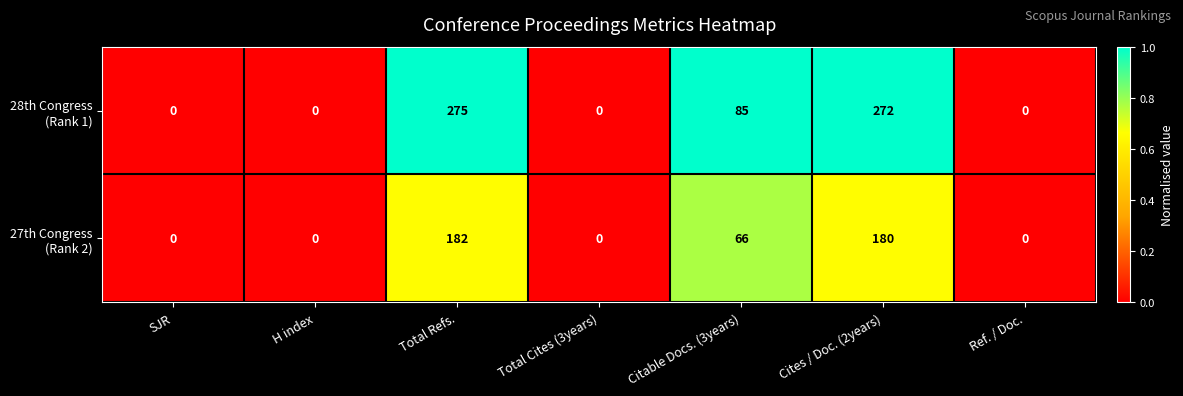

What is the total value across all series at Cites / Doc. (2years)?

452